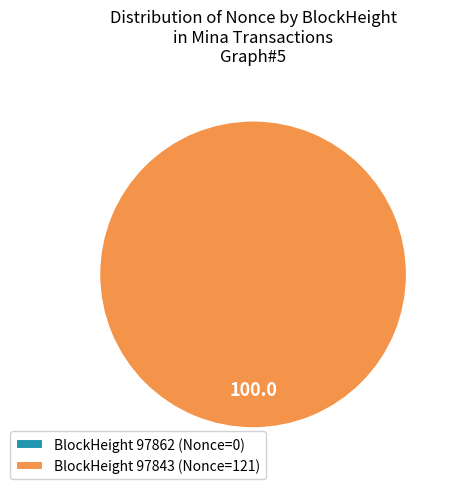

What is the total percentage of 97843 and 97862?

100.0%